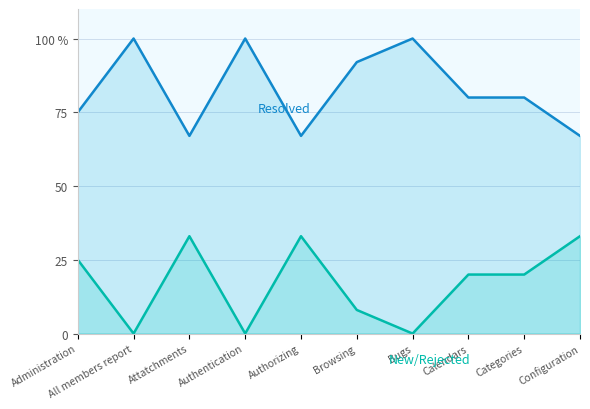

True or false: New/Rejected and Resolved cross at least once.

False